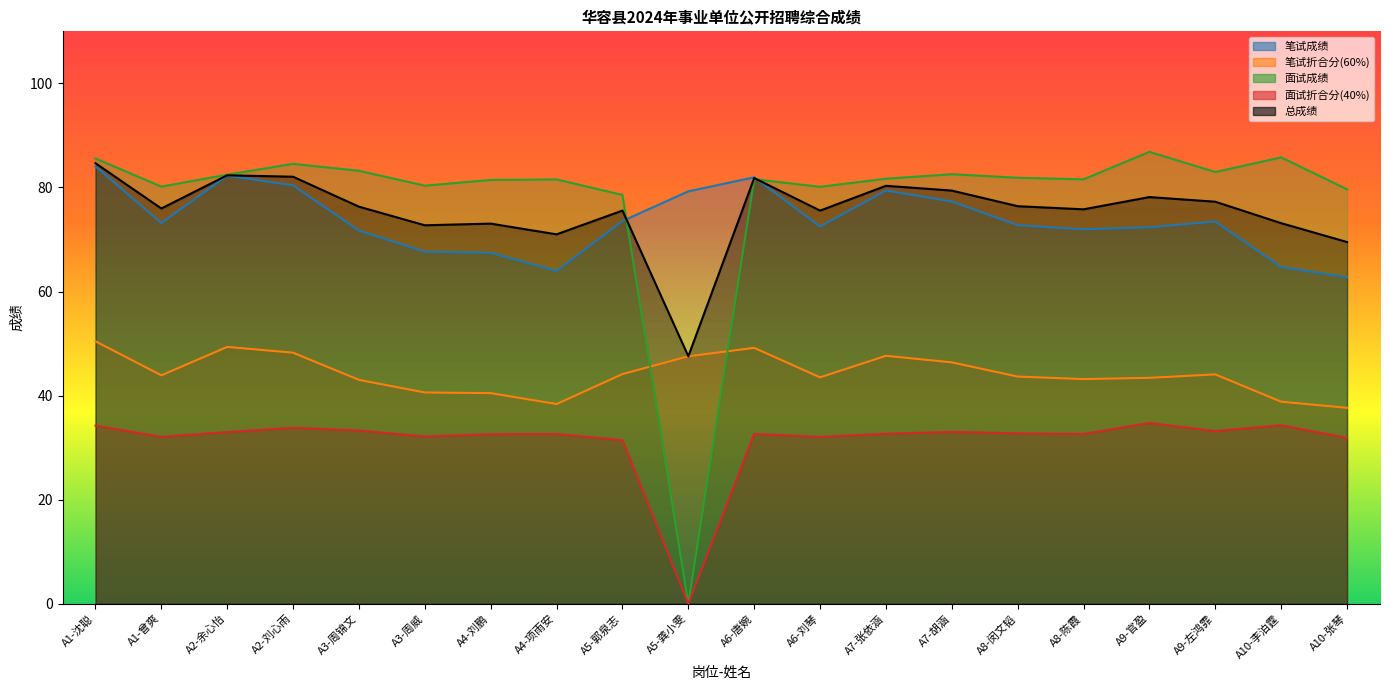

What is the label of the 3rd point from the right?

A9-左鸿霏